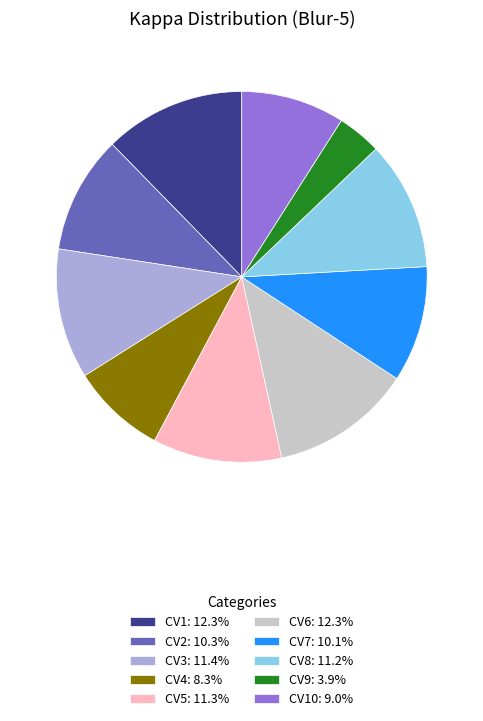

Does any single category account for the majority?

No